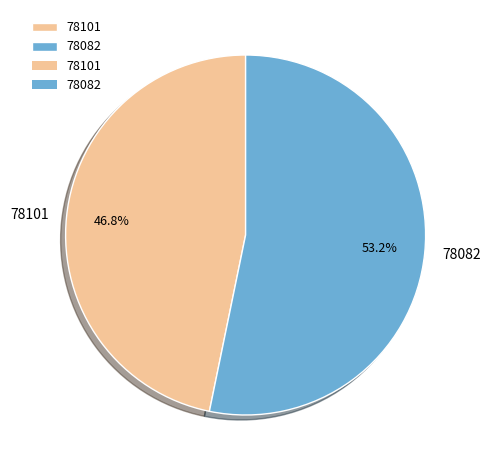

Count the number of slices in the pie.

2